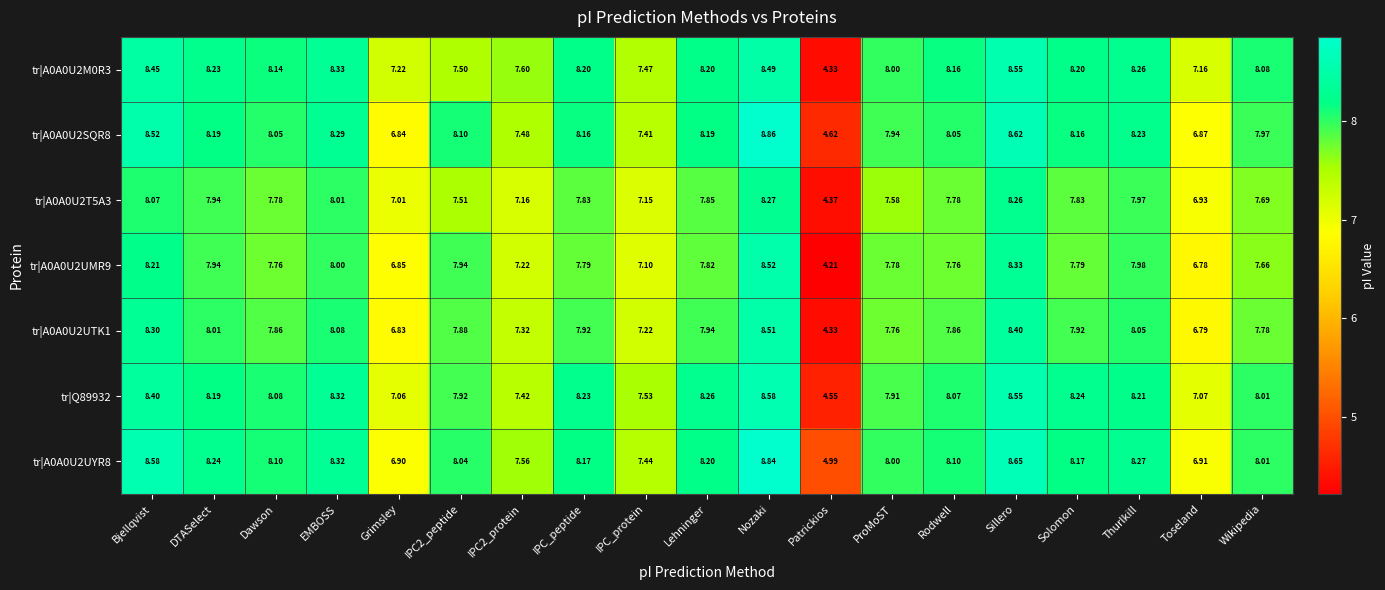

How many distinct data groups are displayed?

7